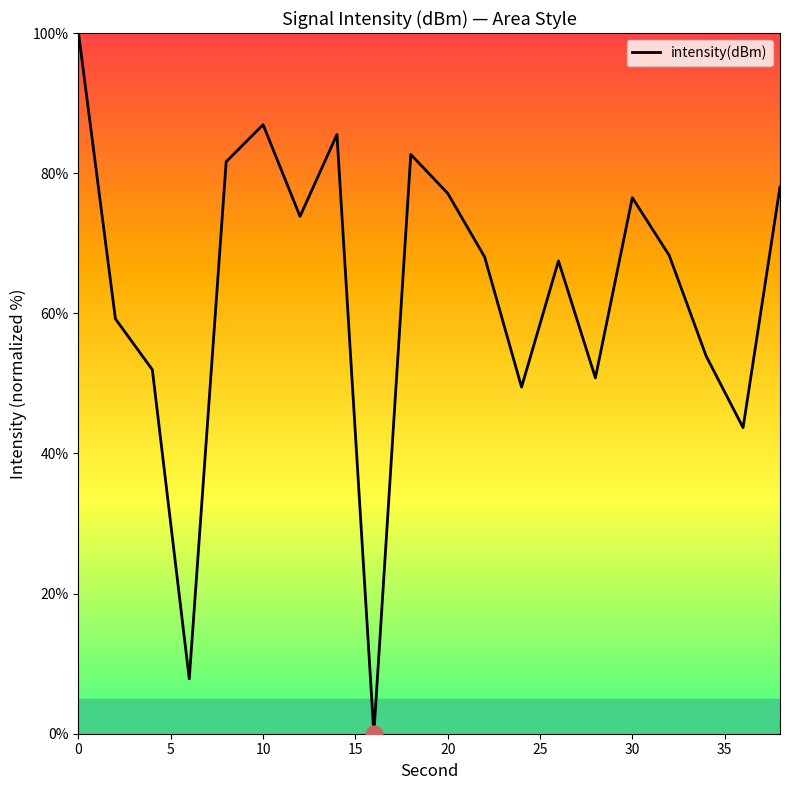

What is the difference between the maximum and minimum values?

100.0